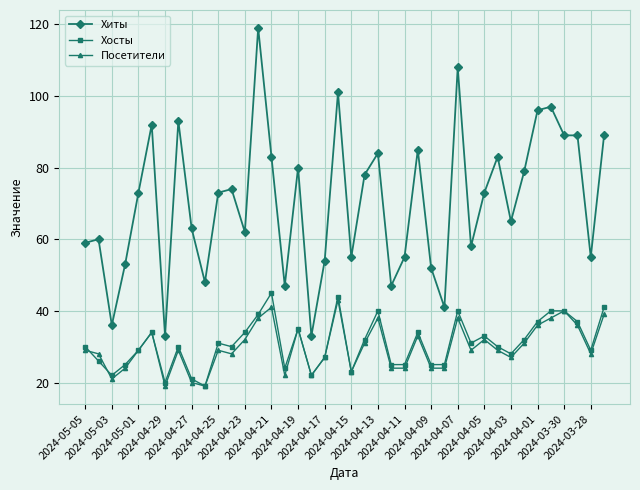

True or false: Хиты and Хосты cross at least once.

False